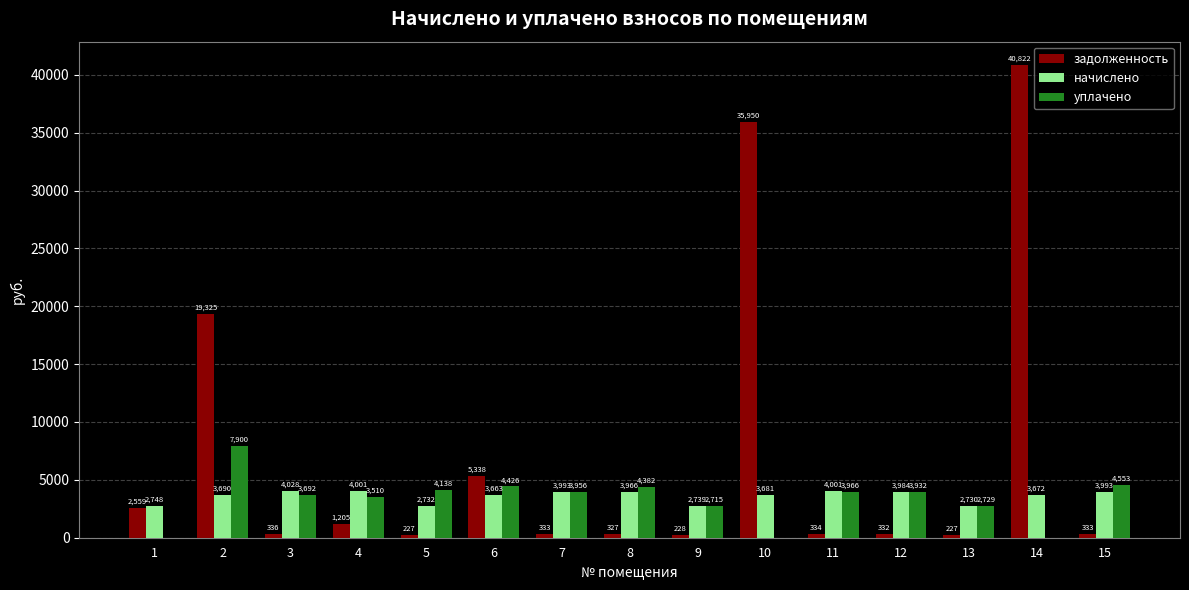

How many categories are shown in the chart?

15